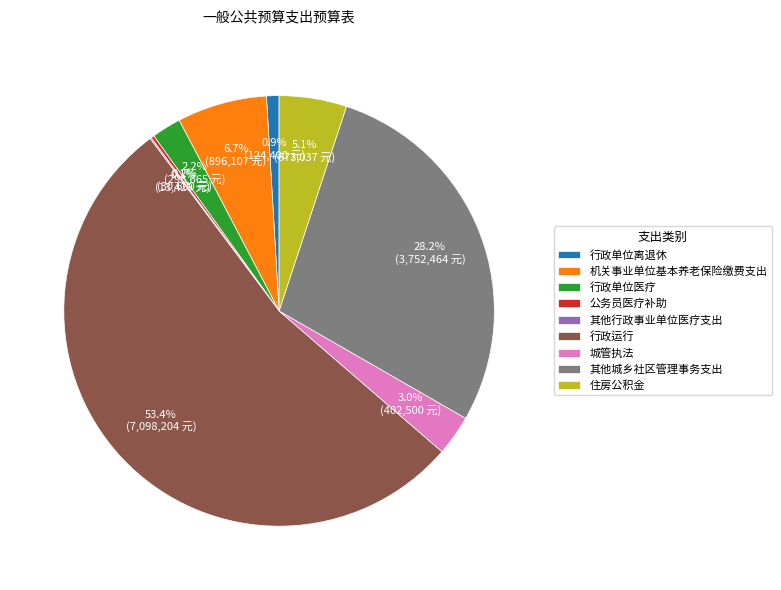

Combined, do 机关事业单位基本养老保险缴费支出 and 住房公积金 account for over 50%?

No